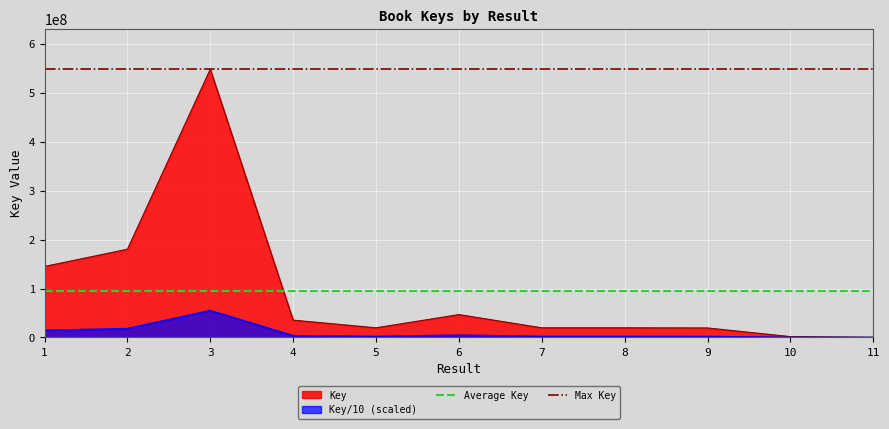

The value of Key at 1 is 145041305. True or false?

True